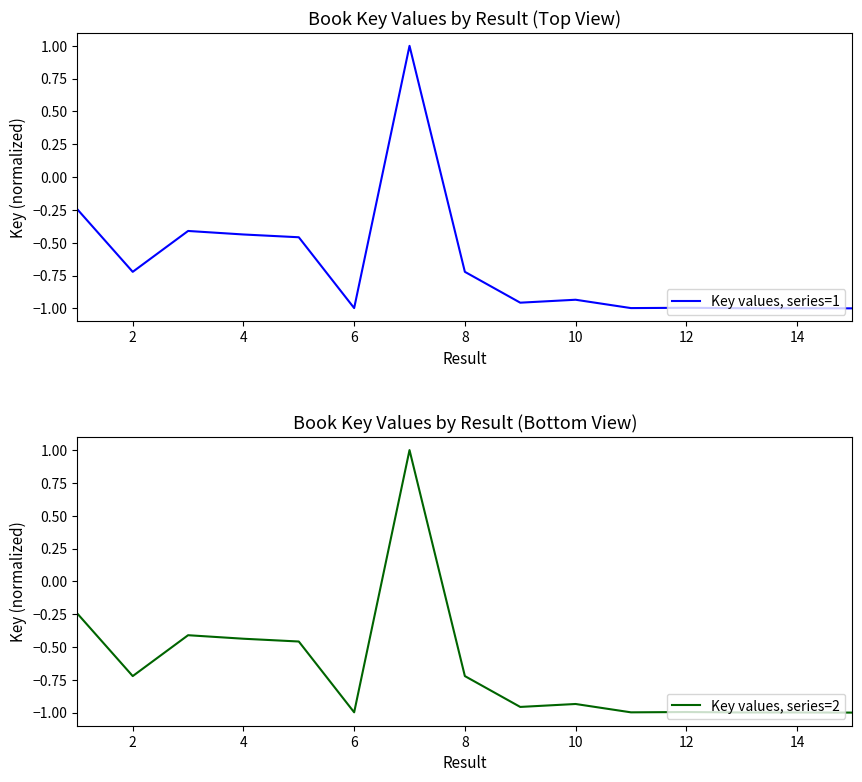

What is the minimum value for Key values, series=1?

-1.0